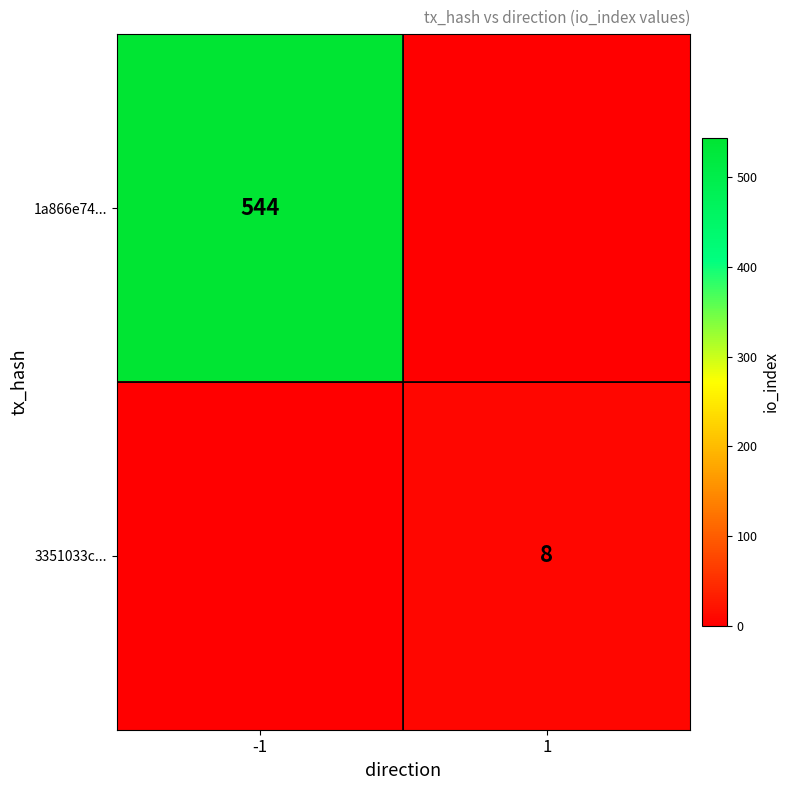

The value of 1a866e74... at -1 is 544. True or false?

True